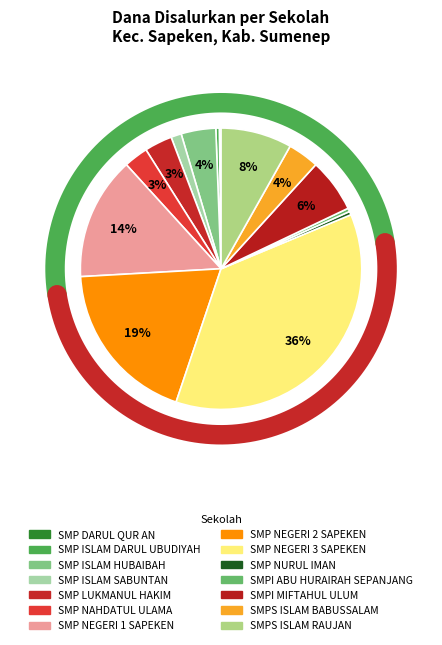

Which slice is the smallest?

SMP DARUL QUR AN